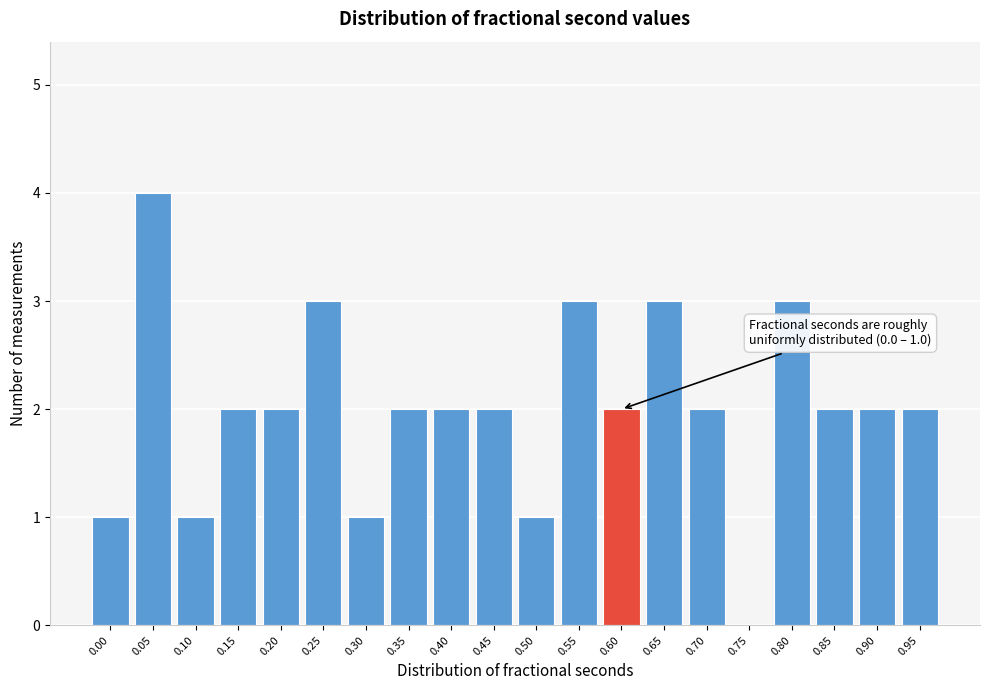

Reading left to right, what are all the values shown in this chart?

0.00=1	0.05=4	0.10=1	0.15=2	0.20=2	0.25=3	0.30=1	0.35=2	0.40=2	0.45=2	0.50=1	0.55=3	0.60=2	0.65=3	0.70=2	0.75=0	0.80=3	0.85=2	0.90=2	0.95=2